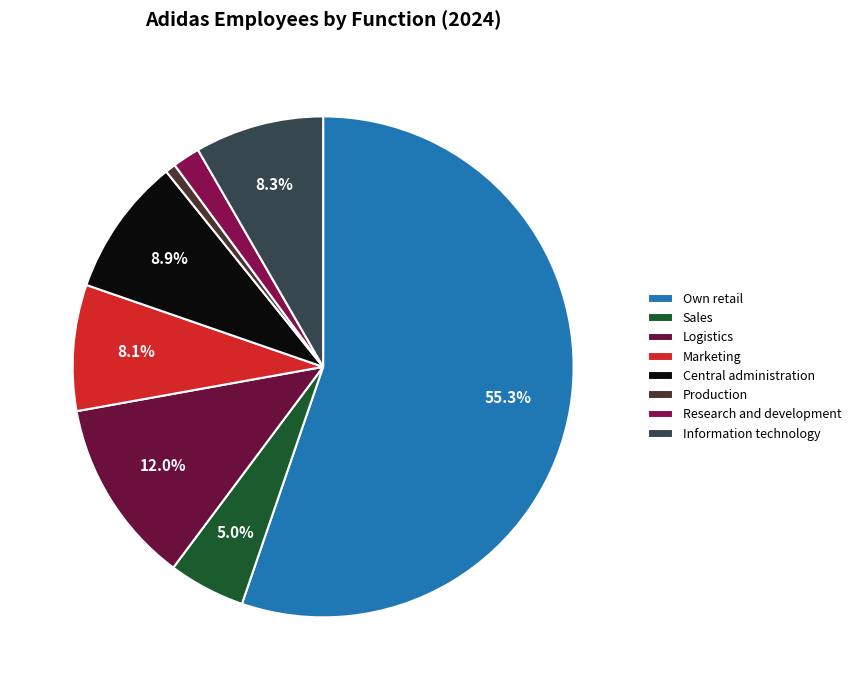

What percentage is the Information technology slice, to the nearest percent?

8%